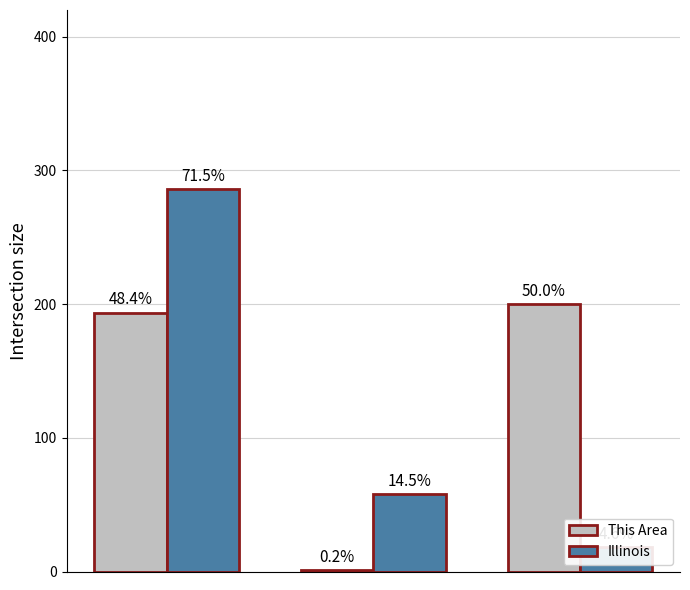

Is the value of This Area at 2 greater than the value of Illinois at 1?

Yes